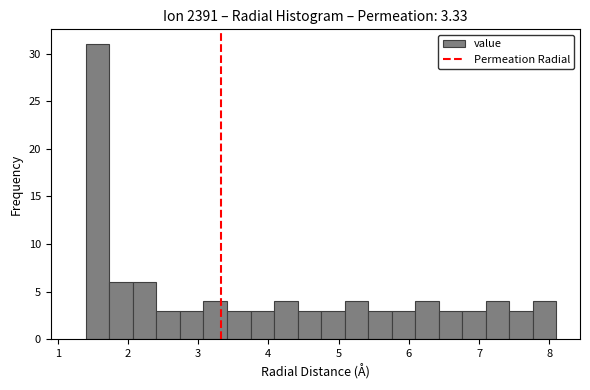

Around what value on the x-axis is the tallest bar? Give the approximate position of its centre, as read against the axis.

1.6